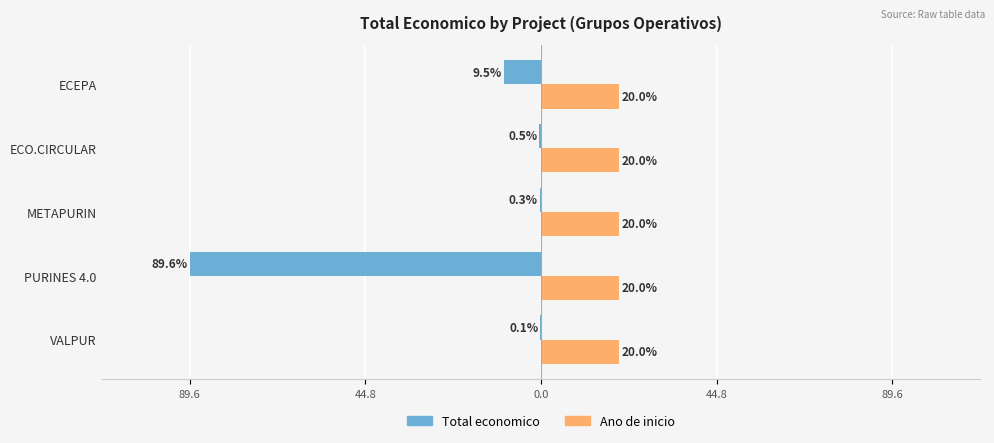

What are all the series names shown in the legend?

Total economico, Ano de inicio